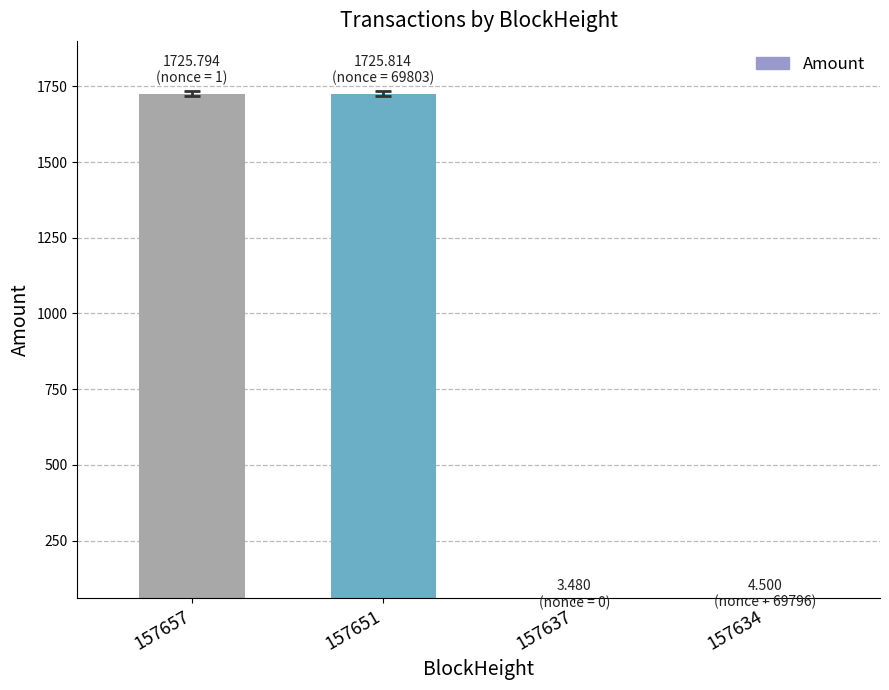

What is the greatest value displayed?

1725.8